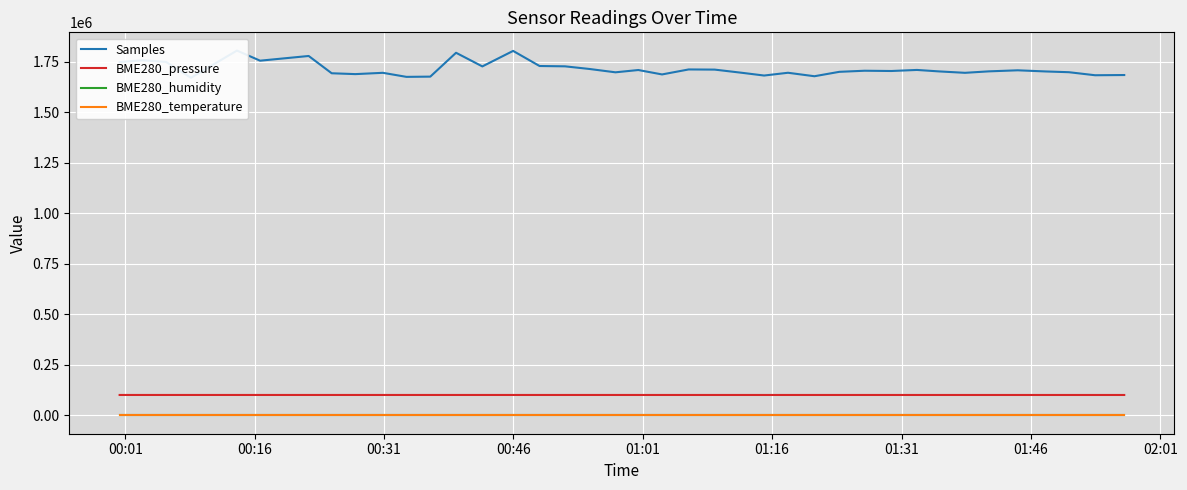

What is the average value of the BME280_temperature series?

5.4